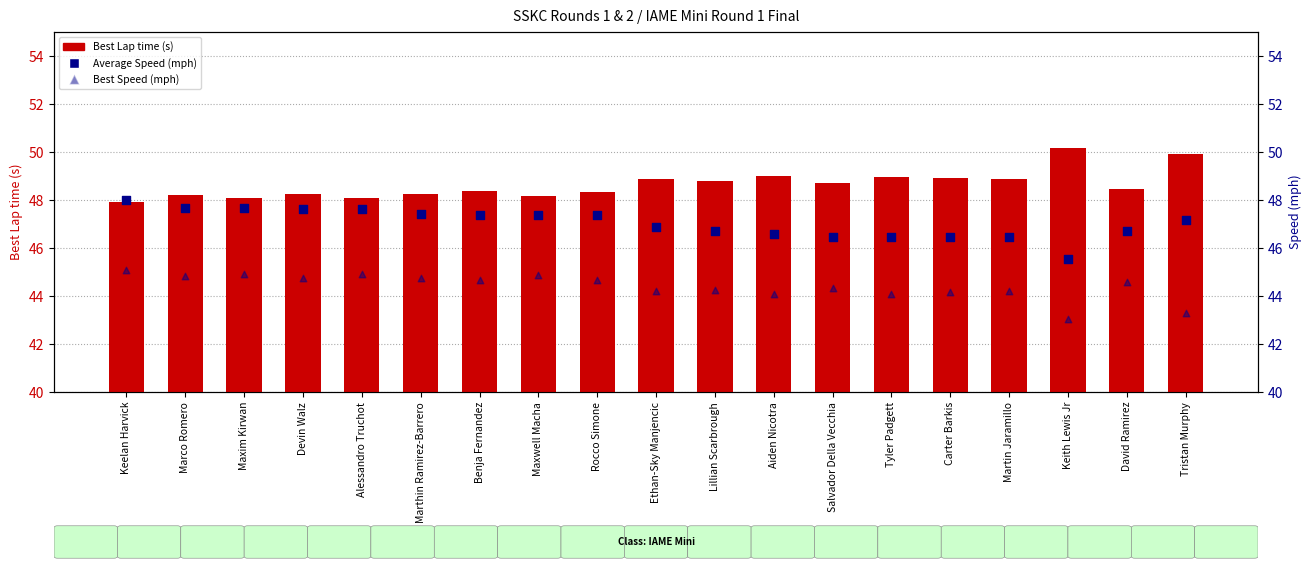

Which series has the largest total across all categories?

Best Lap time (s)